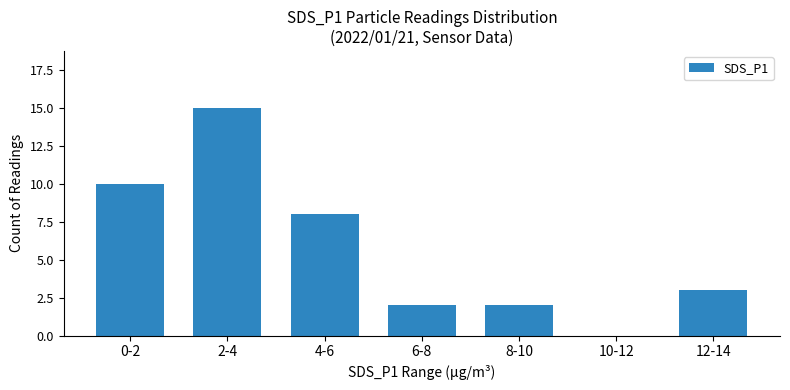

Read the value at 0-2, to the nearest 10.

10